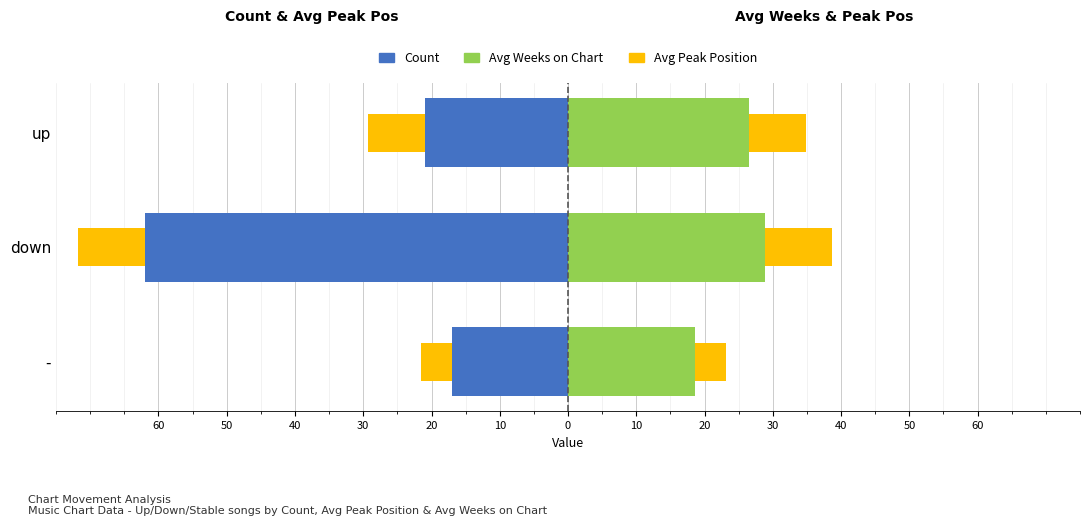

What is the minimum value shown in the chart?

-62.0